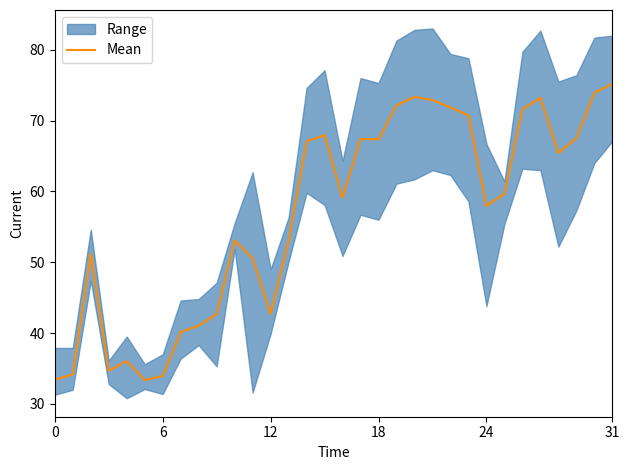

Between 24 and 7, which is larger?

24